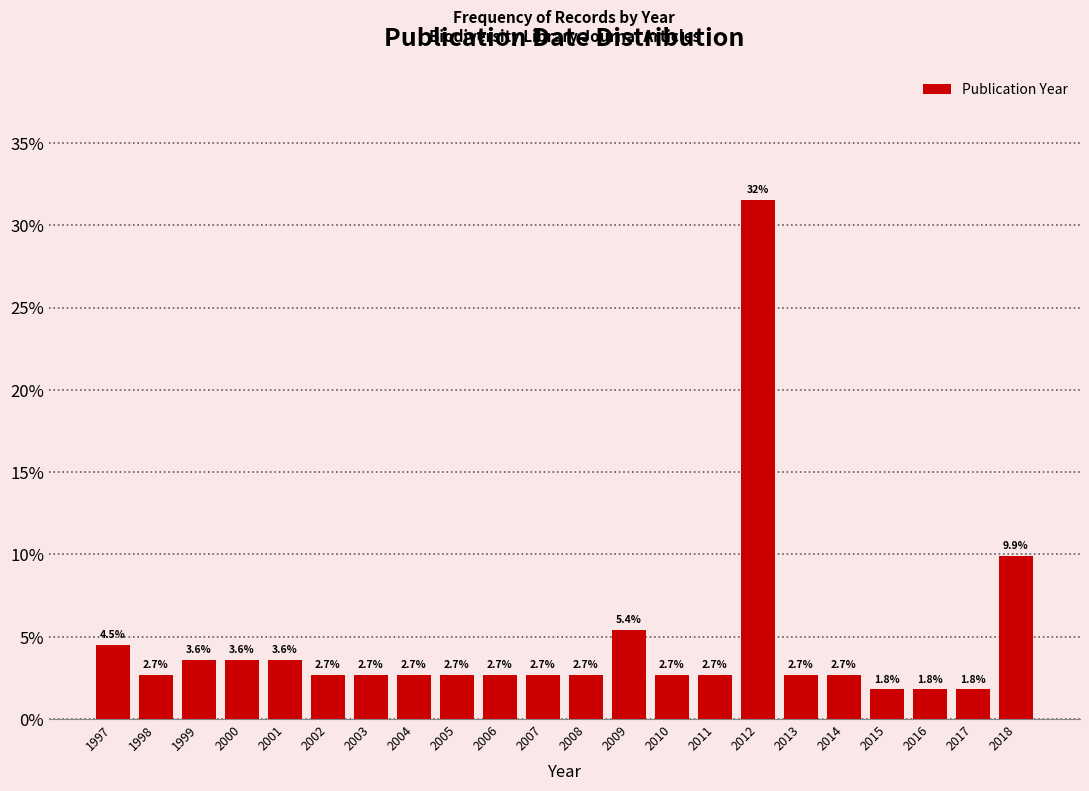

Reading right to left, transcribe all the data shown in this chart.

2018=9.9	2017=1.8	2016=1.8	2015=1.8	2014=2.7	2013=2.7	2012=31.5	2011=2.7	2010=2.7	2009=5.4	2008=2.7	2007=2.7	2006=2.7	2005=2.7	2004=2.7	2003=2.7	2002=2.7	2001=3.6	2000=3.6	1999=3.6	1998=2.7	1997=4.5